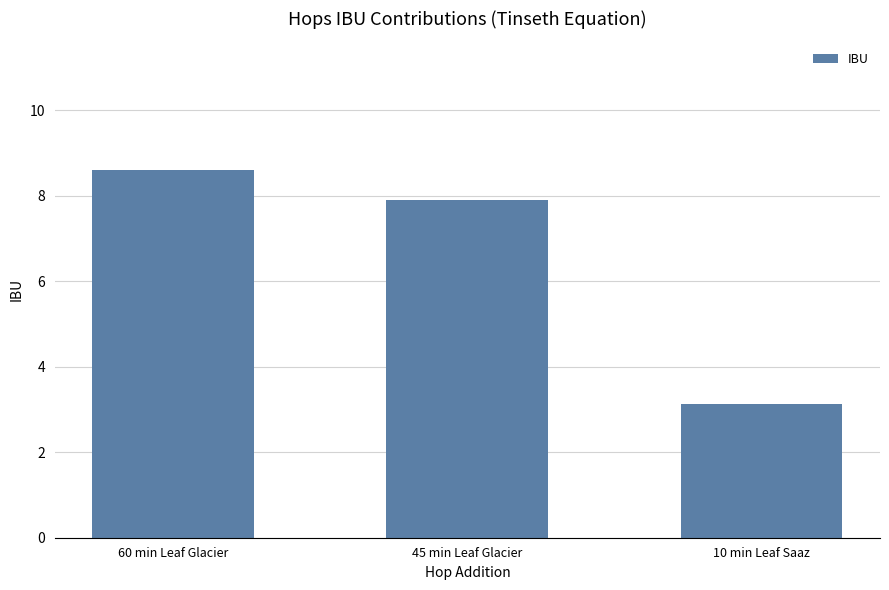

List the labels in order of value, largest first.

60 min Leaf Glacier, 45 min Leaf Glacier, 10 min Leaf Saaz